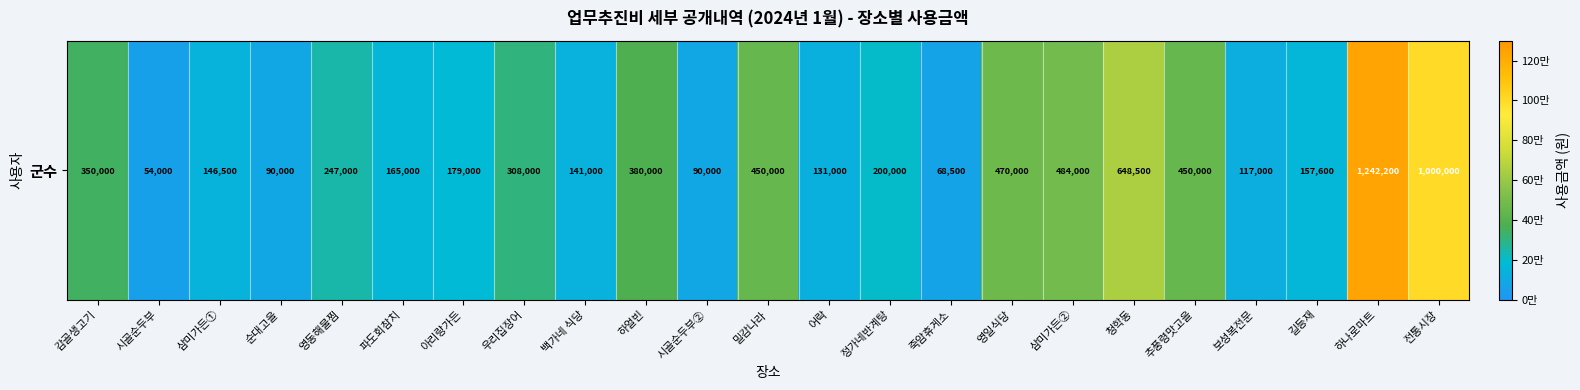

List the labels in order of value, smallest first.

시골순두부, 죽암휴게소, 순대고을, 시골순두부②, 보성복전문, 어락, 백가네 식당, 삼미가든①, 길등재, 파도회참치, 아리랑가든, 정가네반계탕, 영동해물찜, 우리집장어, 감골생고기, 하얼빈, 밀감나라, 추풍령맛고을, 영일식당, 삼미가든②, 청학동, 전통시장, 하나로마트